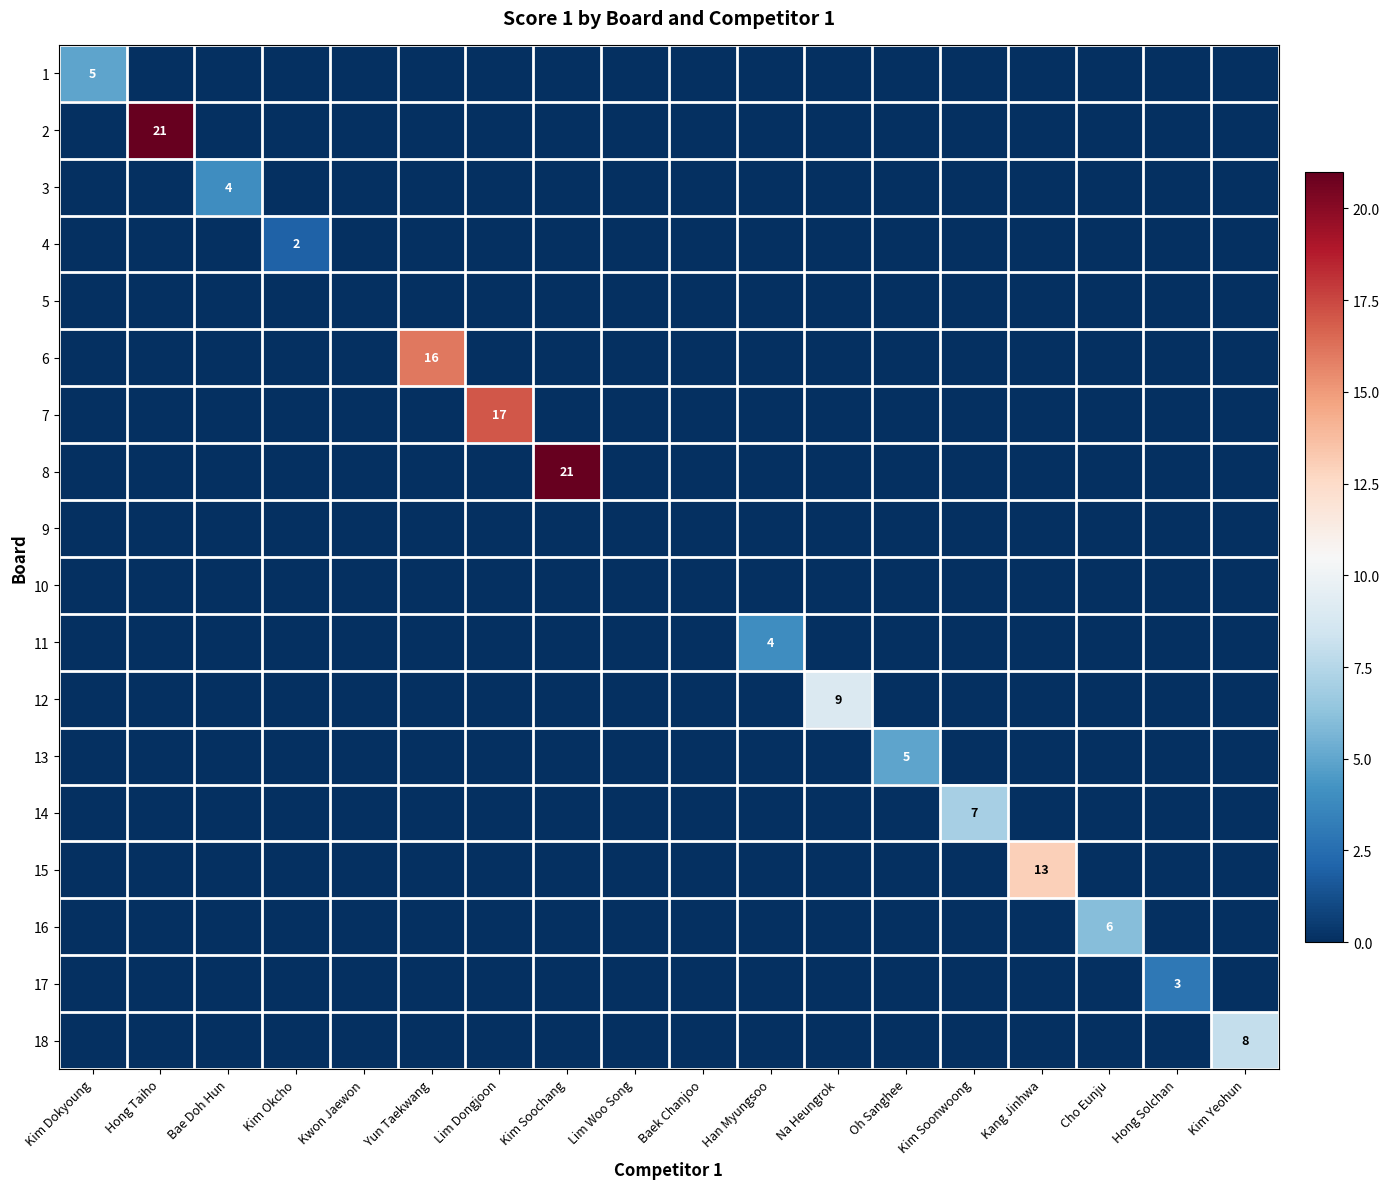

Is it true that 2 equals 21 at Hong Taiho?

True